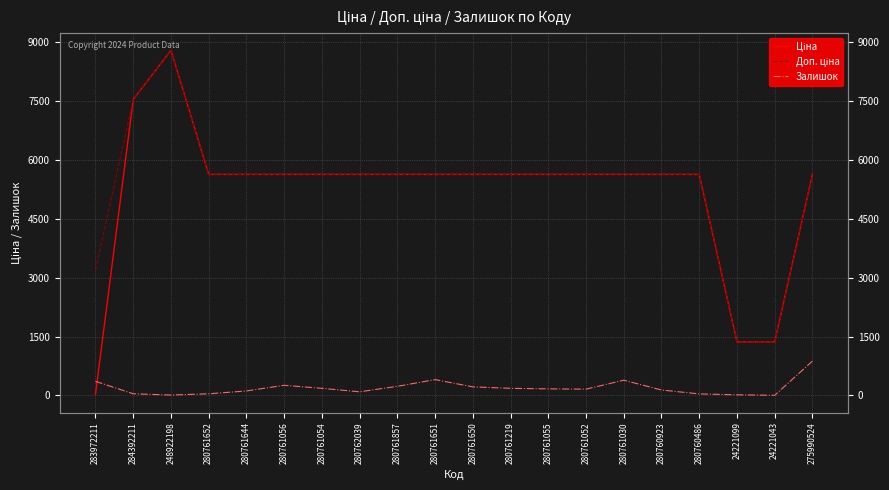

The Ціна series shows 2508.9 at 280761052. True or false?

False